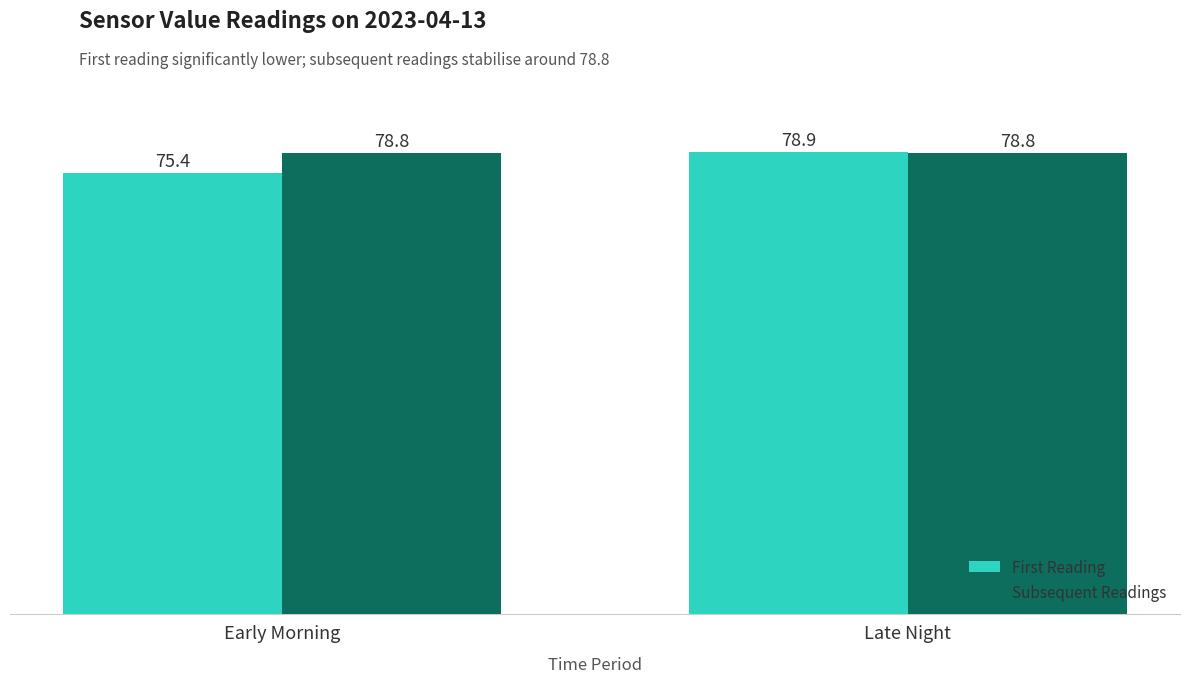

What is the approximate value of Subsequent Readings at Late Night?

78.8